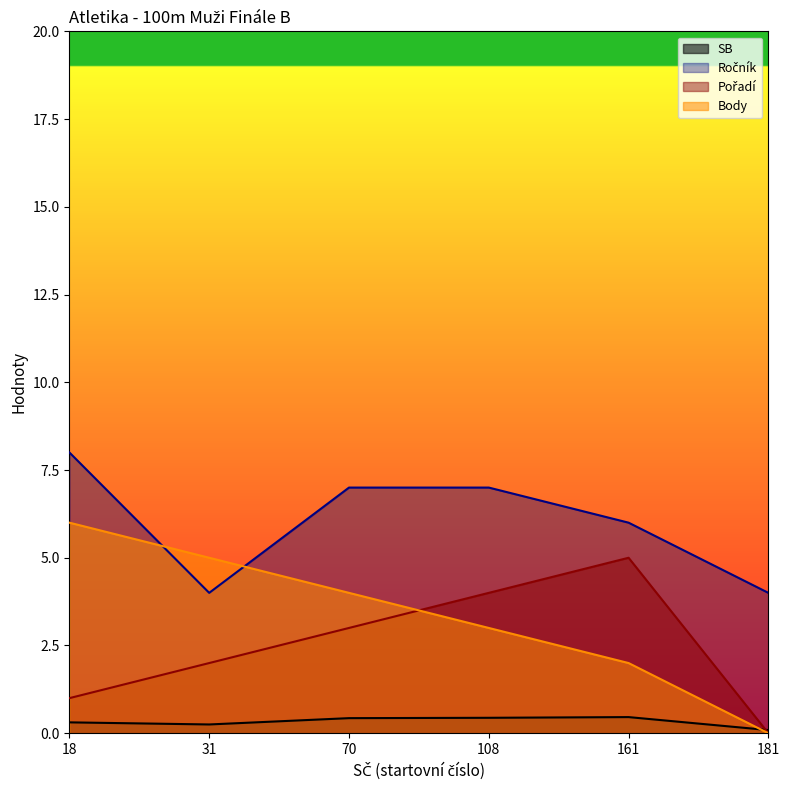

What is the sum of the Ročník values at 70 and 108?

14.0